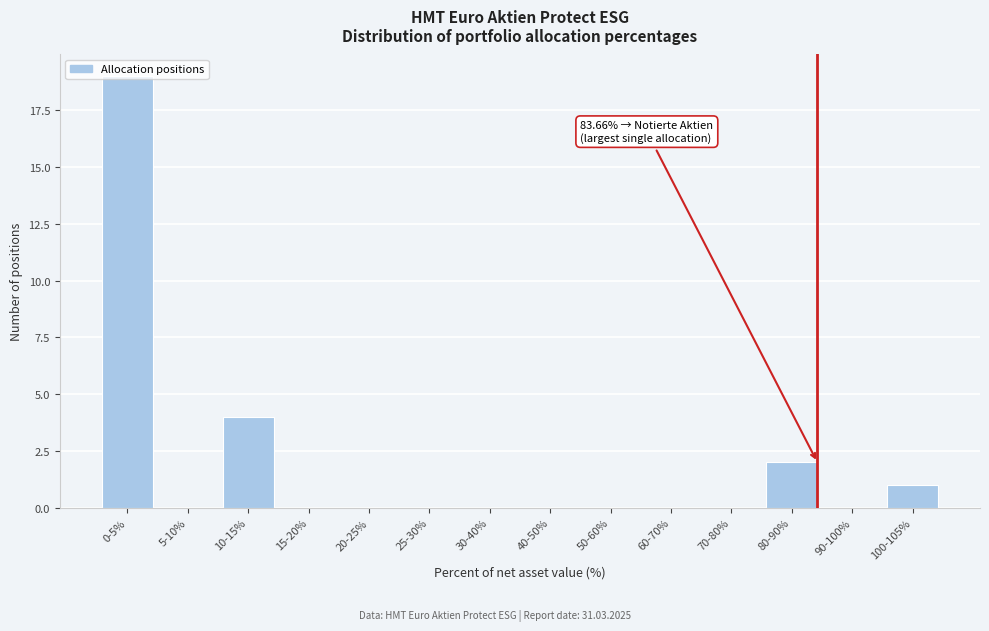

What is the sum of all values?

26